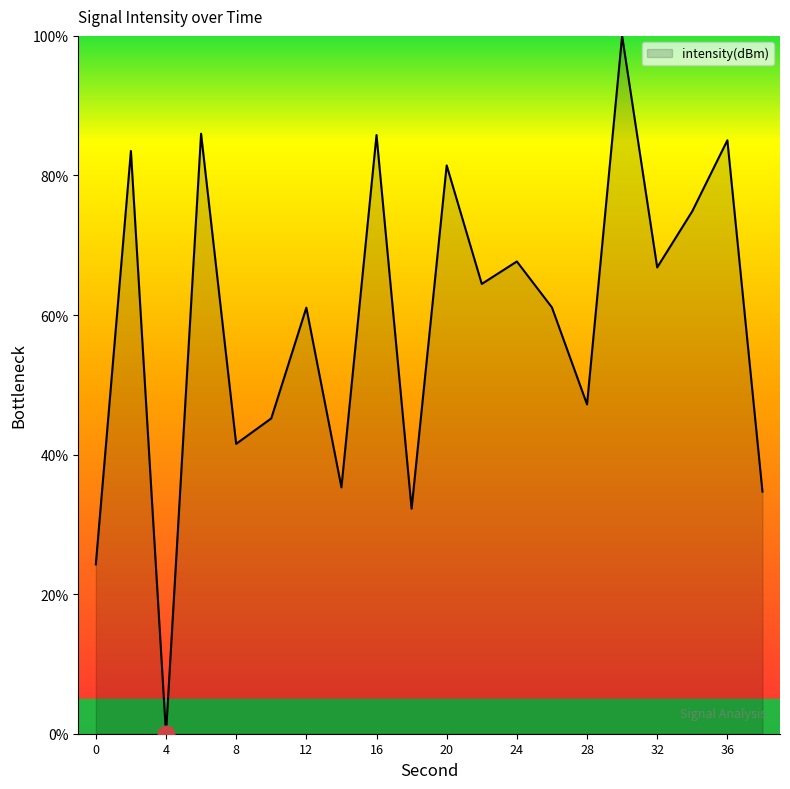

What is the difference between the maximum and minimum values?

100.0